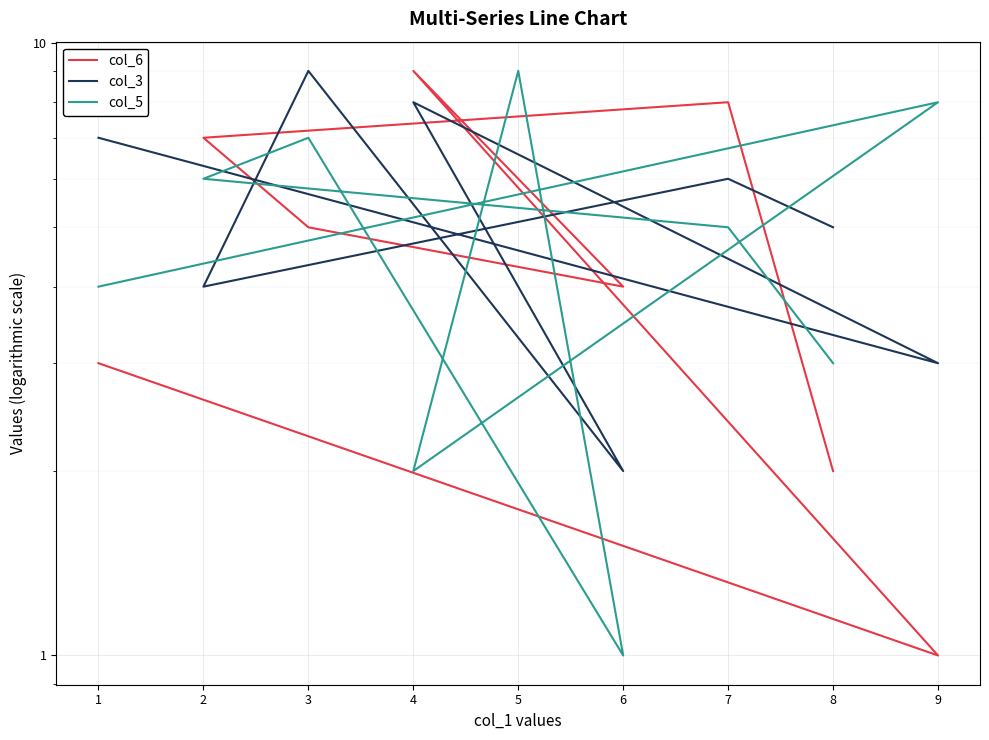

Which category has the lowest value in the col_6 series?

9